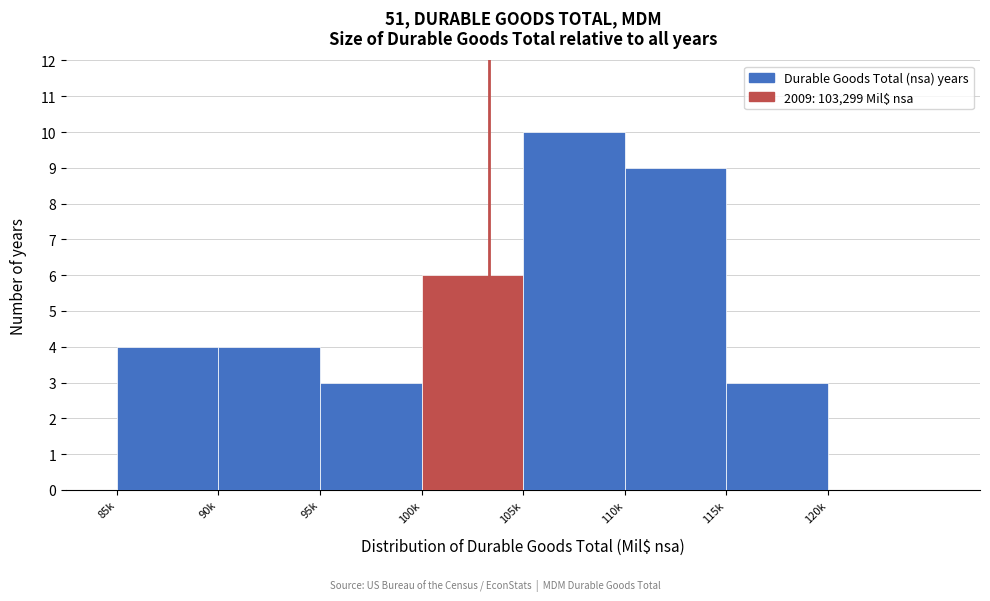

Reading left to right, transcribe all the data shown in this chart.

85k=4	90k=4	95k=3	100k=6	105k=10	110k=9	115k=3	120k=0